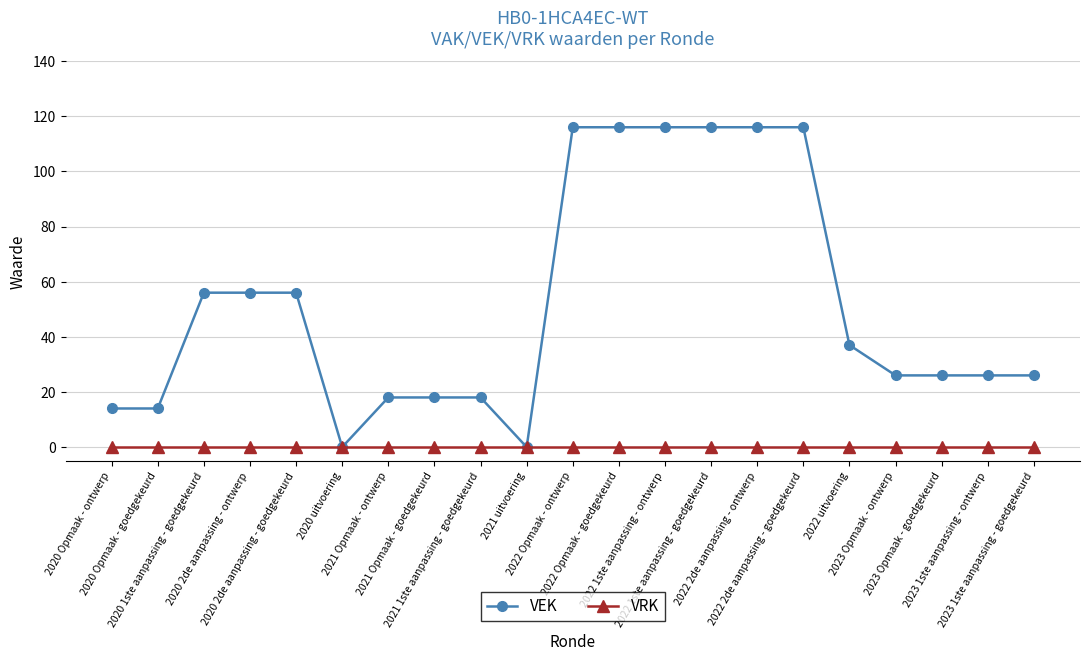

What is the label of the 17th point from the left?

2022 uitvoering